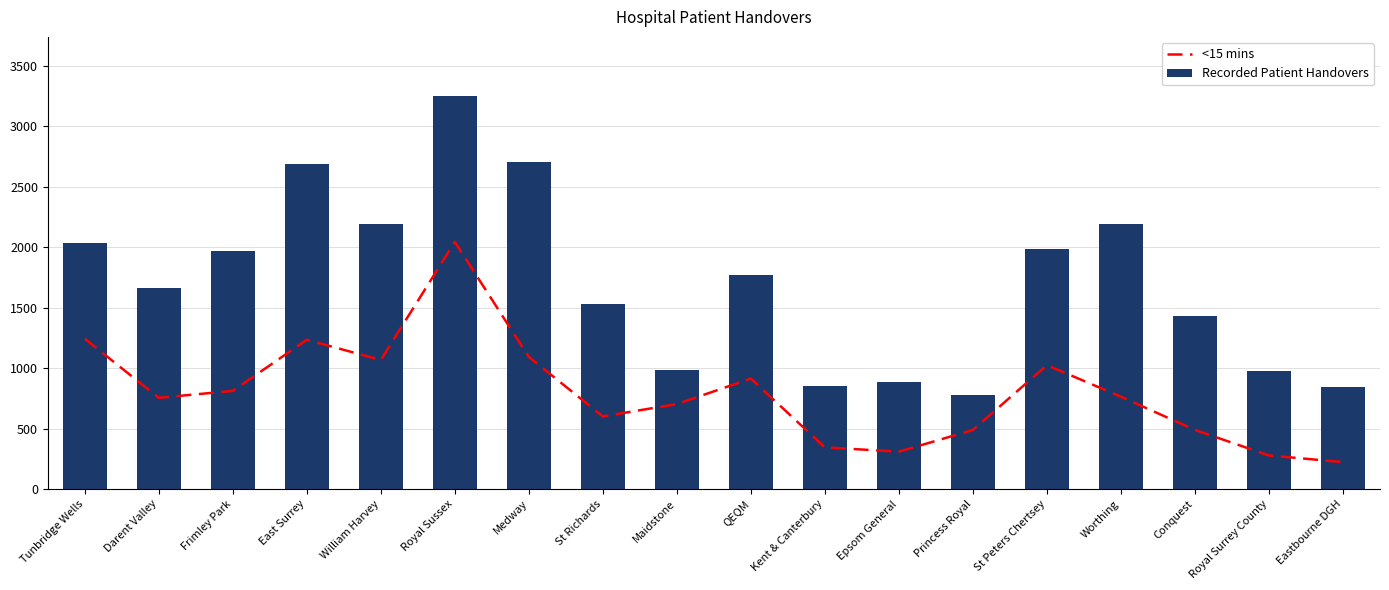

What is the sum of the Recorded Patient Handovers values at Princess Royal and Epsom General?

1664